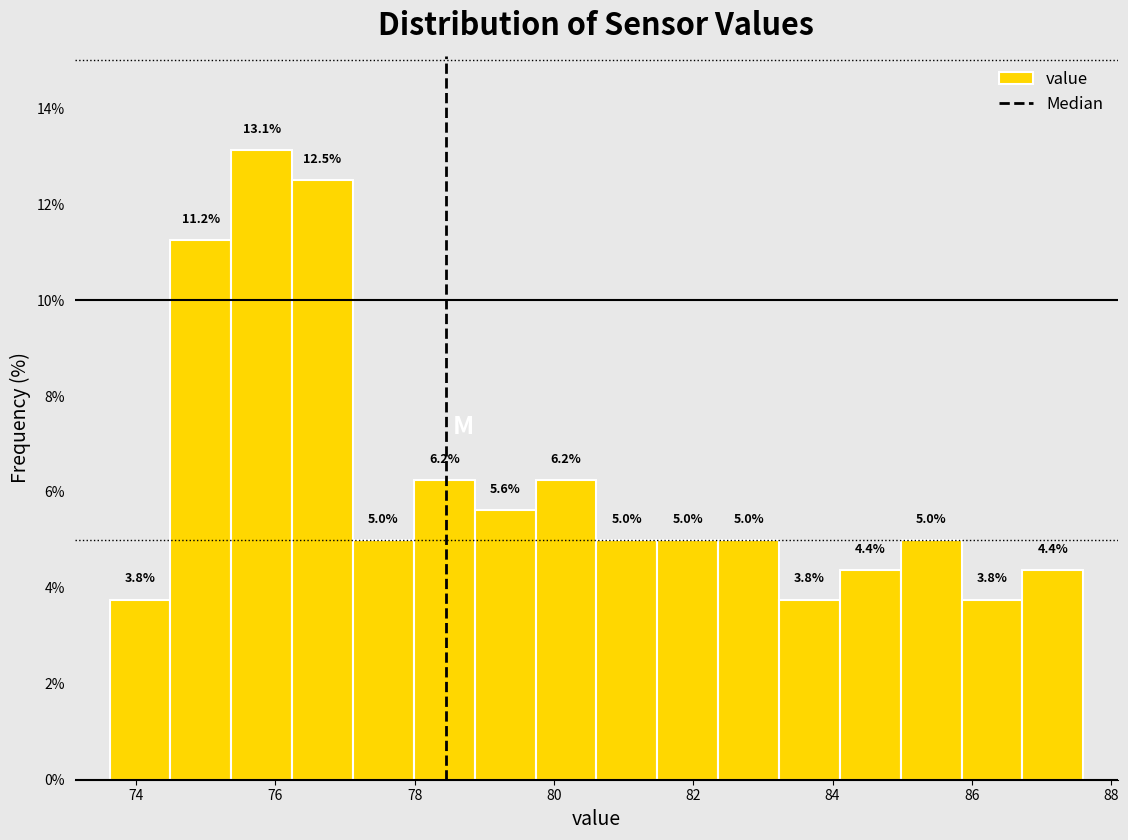

Over which range of the x-axis is the bar tallest?

75.4 to 76.2